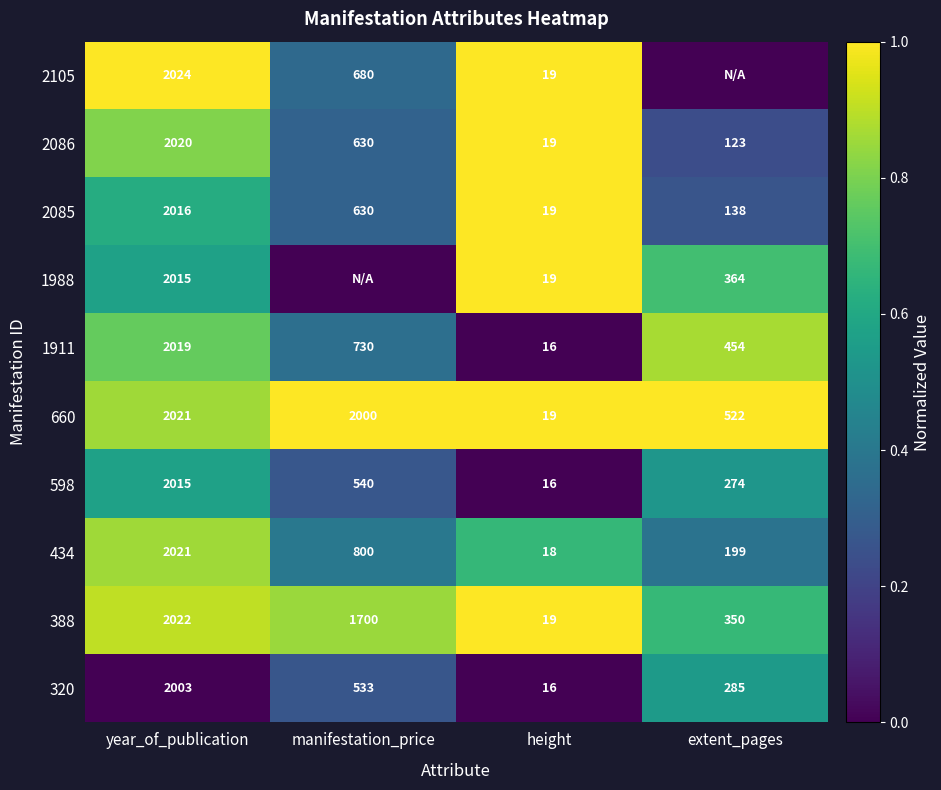

How many 320 values are between 285 and 2003?

3